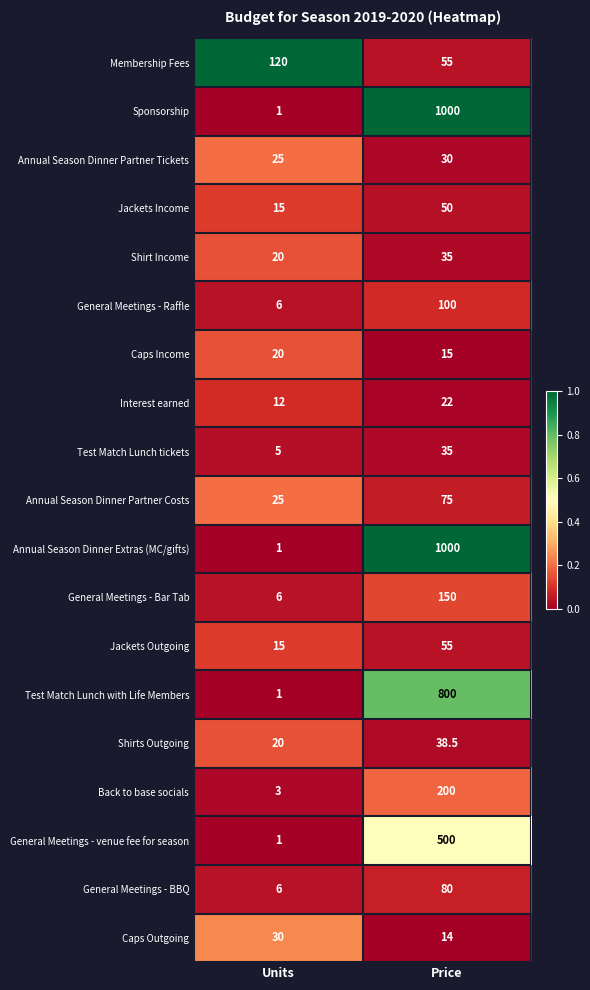

List the labels in order of Membership Fees value, largest first.

Units, Price